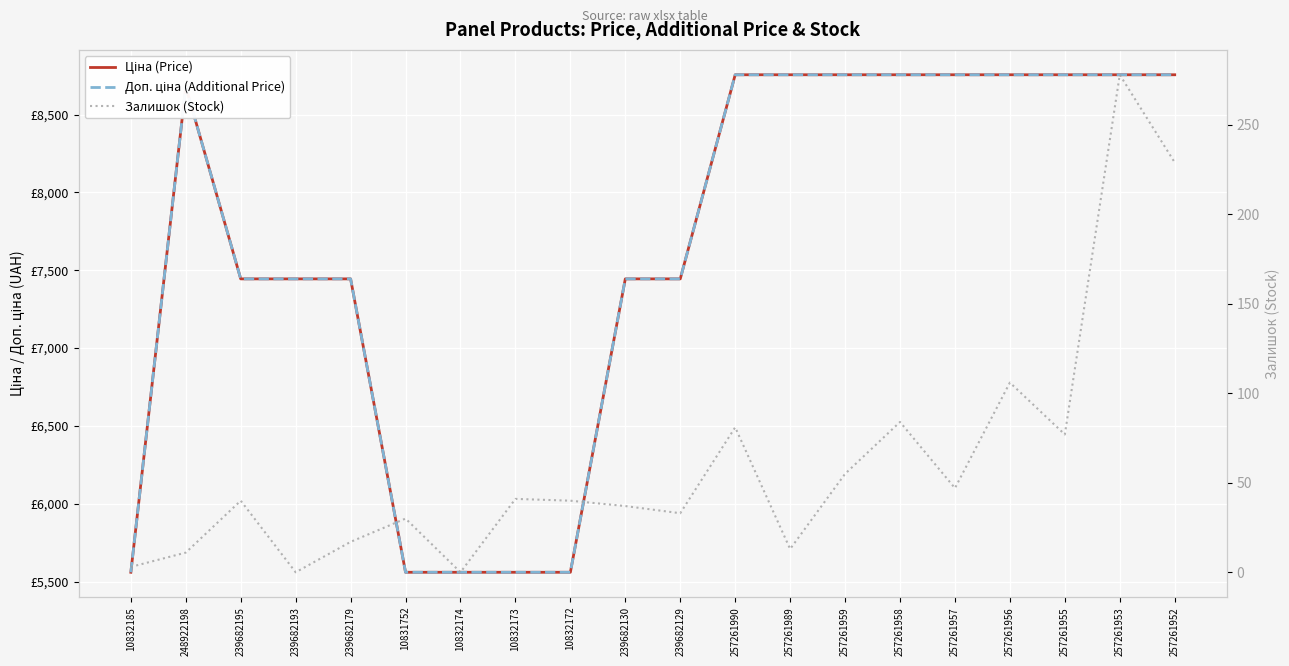

At 239682129, list the series in order from smallest to largest.

Залишок (Stock), Ціна (Price), Доп. ціна (Additional Price)